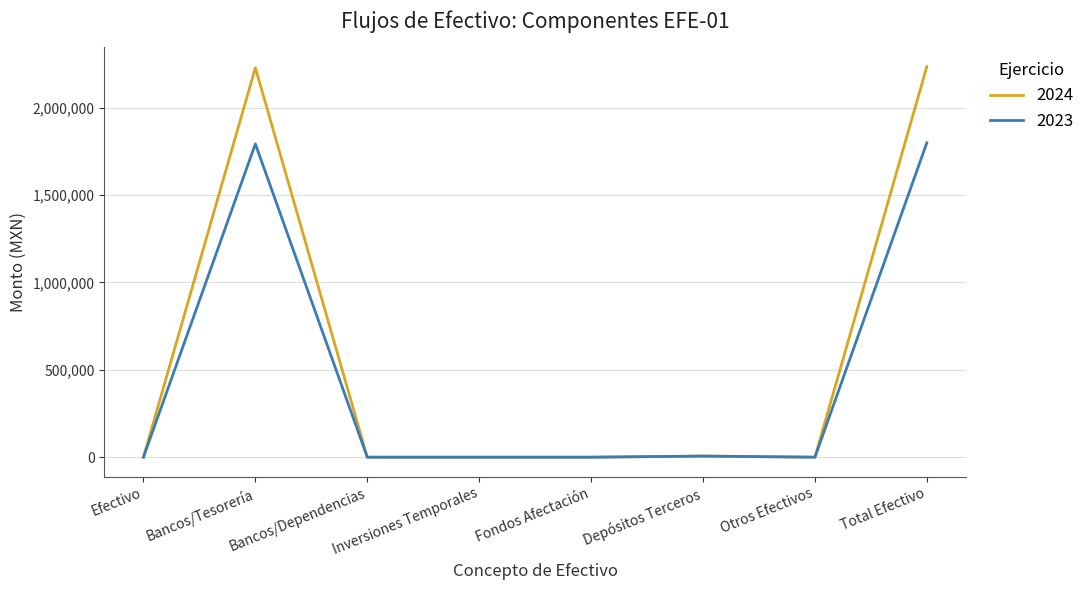

Which series has the largest range (max minus min)?

2024